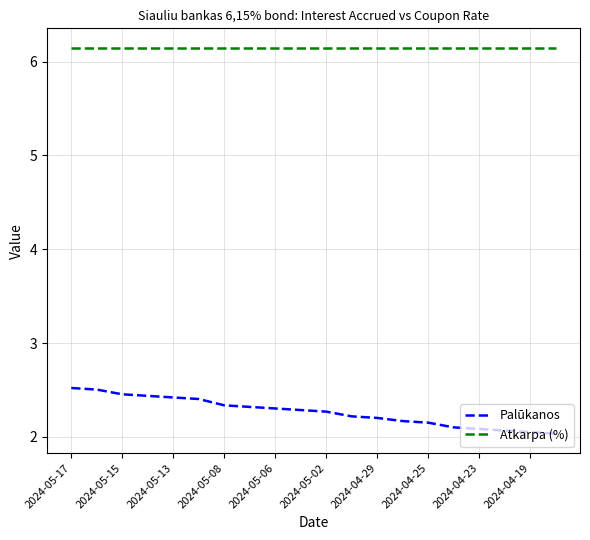

Rank the series by their average value, from lowest to highest.

Palūkanos, Atkarpa (%)